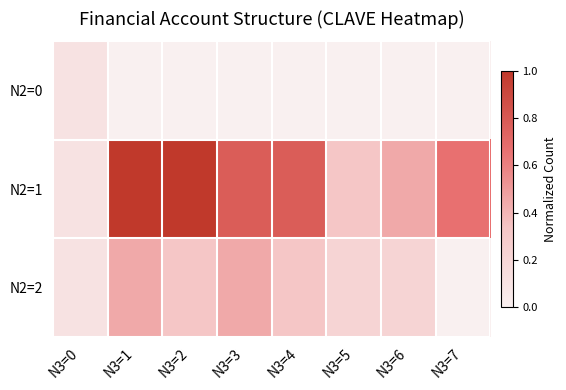

Reading left to right, transcribe all the data shown in this chart.

N2=0: N3=0=0.1	N3=1=0.0	N3=2=0.0	N3=3=0.0	N3=4=0.0	N3=5=0.0	N3=6=0.0	N3=7=0.0
N2=1: N3=0=0.1	N3=1=1.0	N3=2=1.0	N3=3=0.8	N3=4=0.8	N3=5=0.3	N3=6=0.4	N3=7=0.7
N2=2: N3=0=0.1	N3=1=0.4	N3=2=0.3	N3=3=0.4	N3=4=0.3	N3=5=0.2	N3=6=0.2	N3=7=0.0